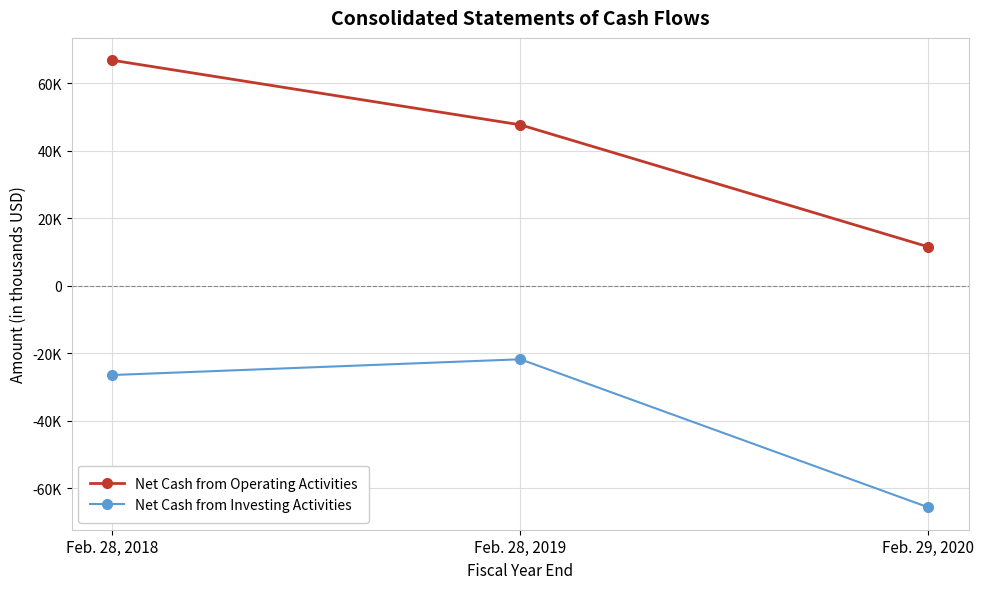

Which has a higher value, Feb. 28, 2019 or Feb. 29, 2020?

Feb. 28, 2019